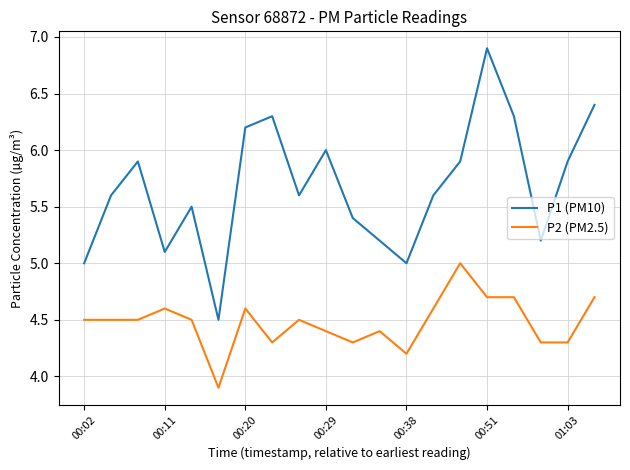

List the series in order of their overall mean, highest first.

P1 (PM10), P2 (PM2.5)